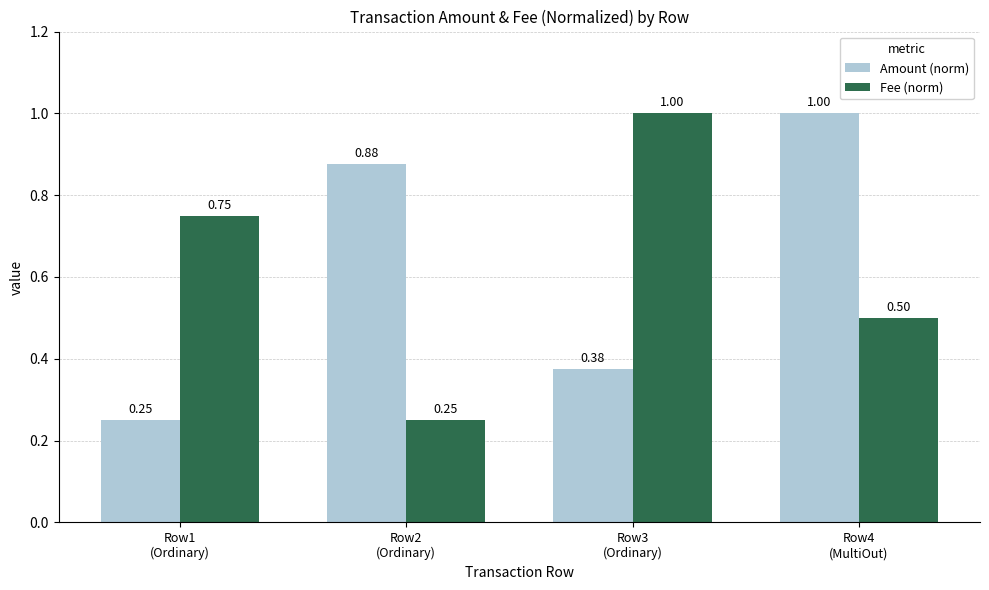

At Row4
(MultiOut), list the series in order from smallest to largest.

Fee (norm), Amount (norm)